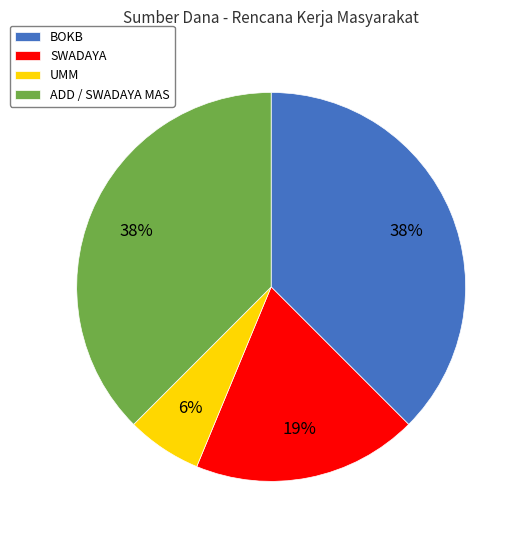

The ADD / SWADAYA MAS slice represents 28% of the pie. True or false?

False